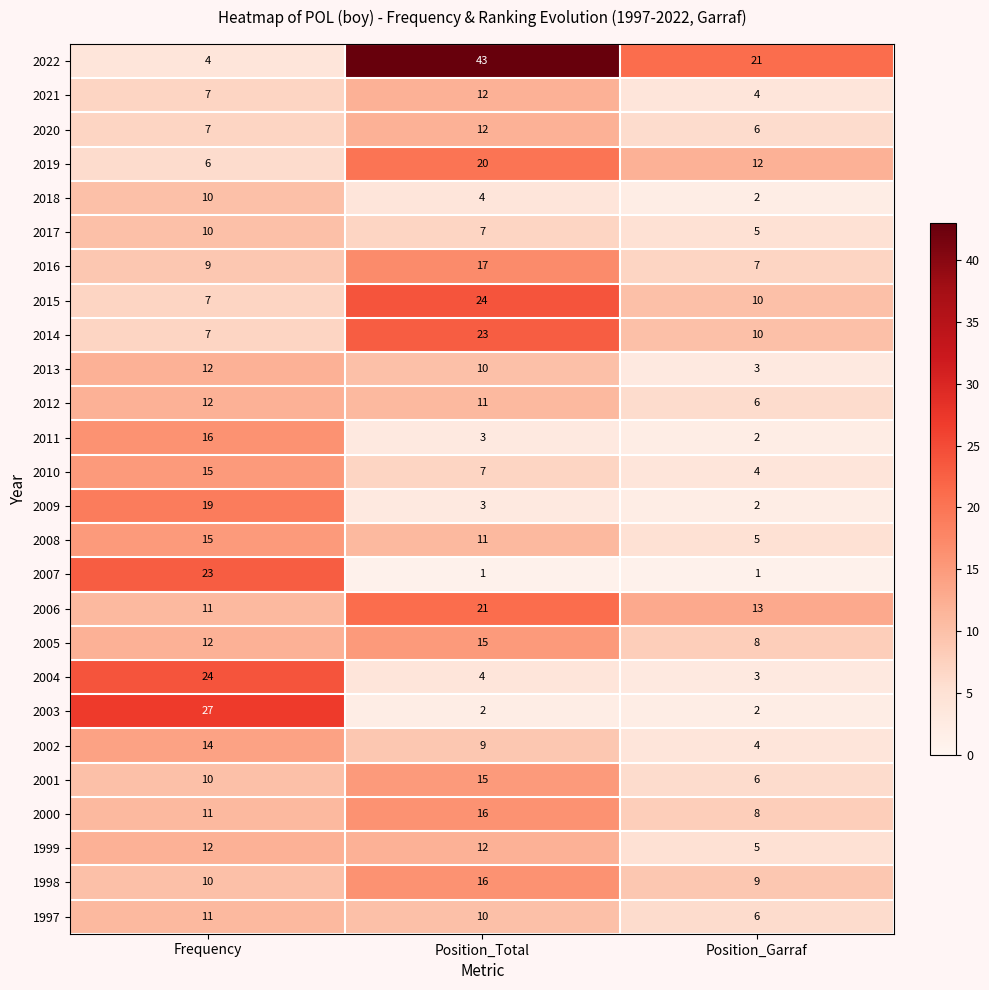

What is the total value across all series at Frequency?

321